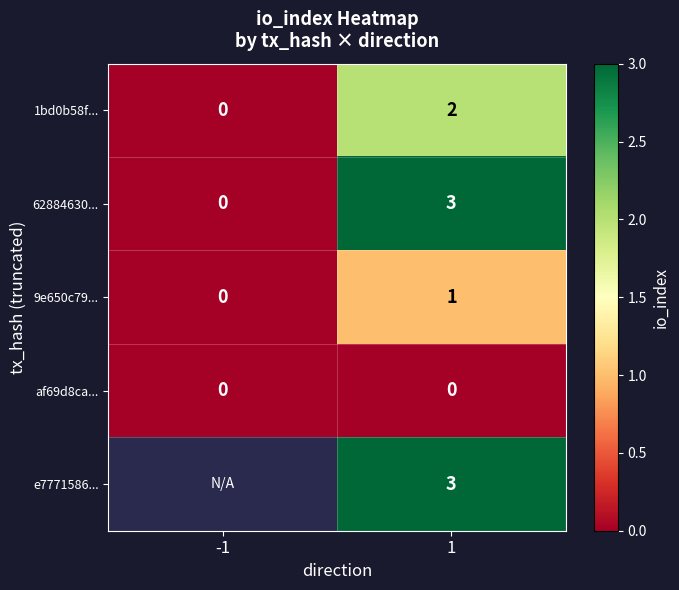

Rank the categories by 1bd0b58f... value from highest to lowest.

1, -1